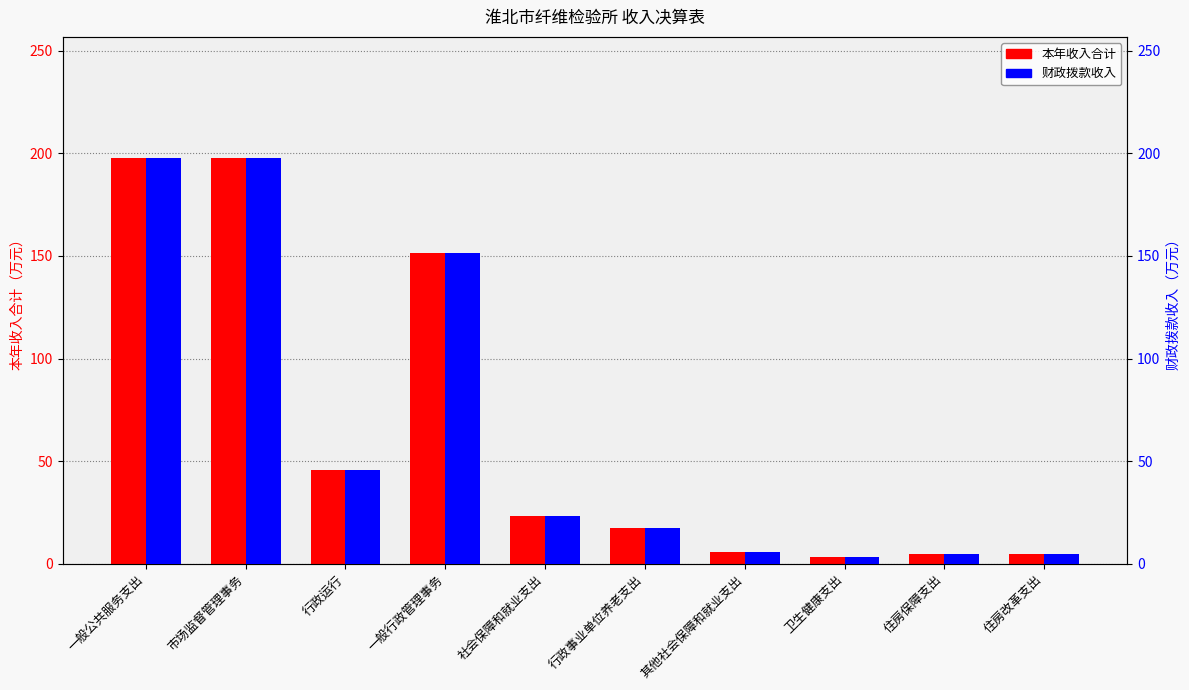

At how many categories does at least one series exceed 92?

3